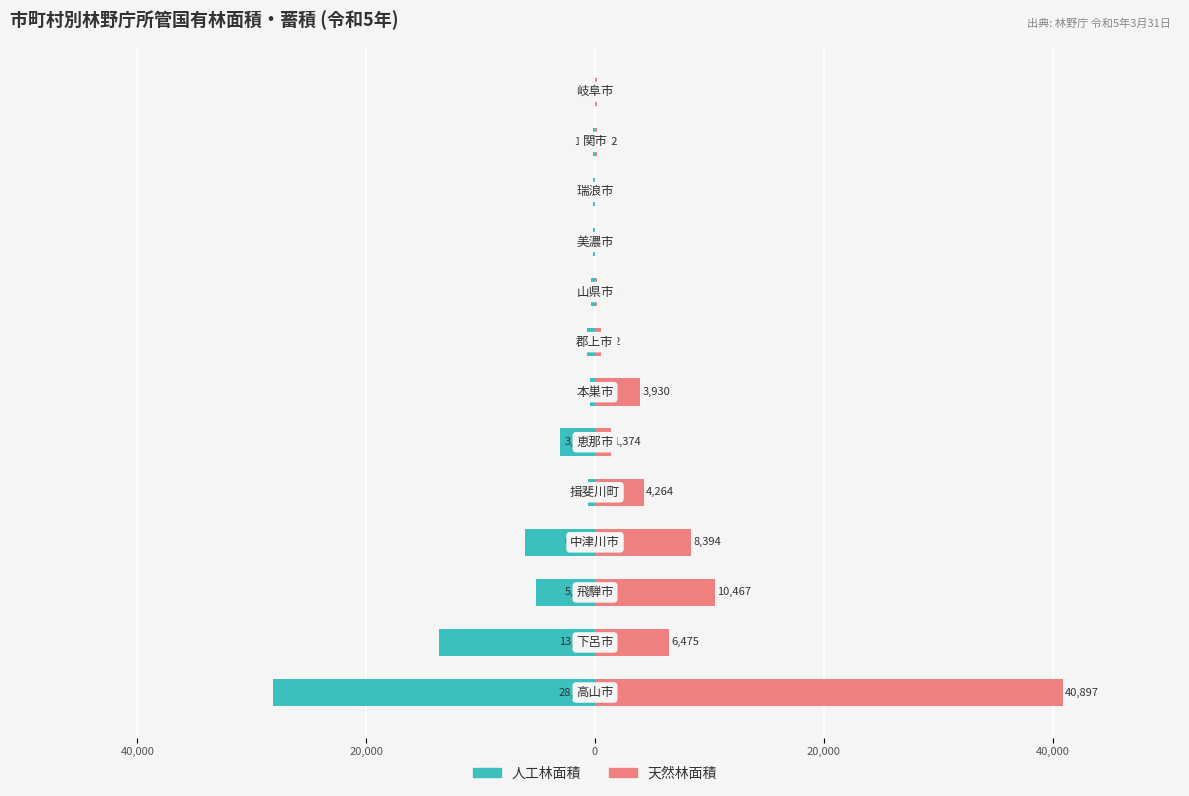

What is the smallest value displayed?

-28112